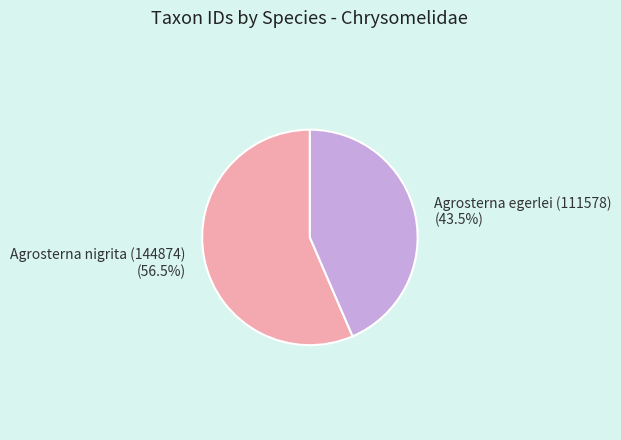

Rank the categories by value from lowest to highest.

Agrosterna egerlei (111578), Agrosterna nigrita (144874)